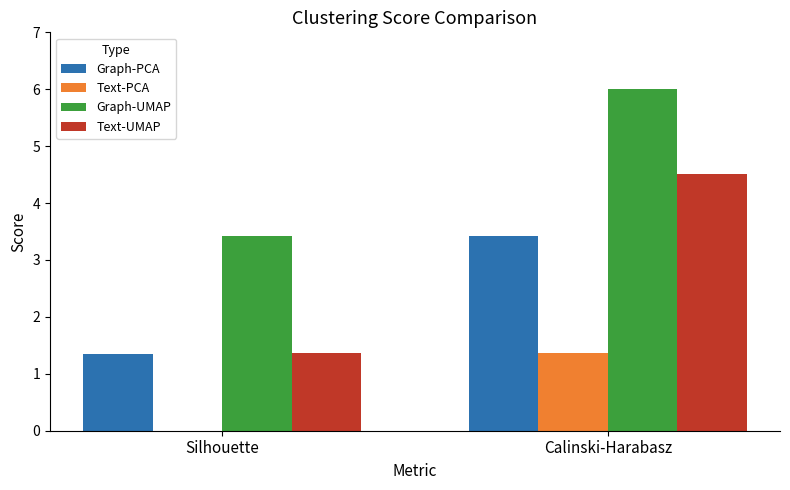

How many positive values does the Text-PCA series have?

1